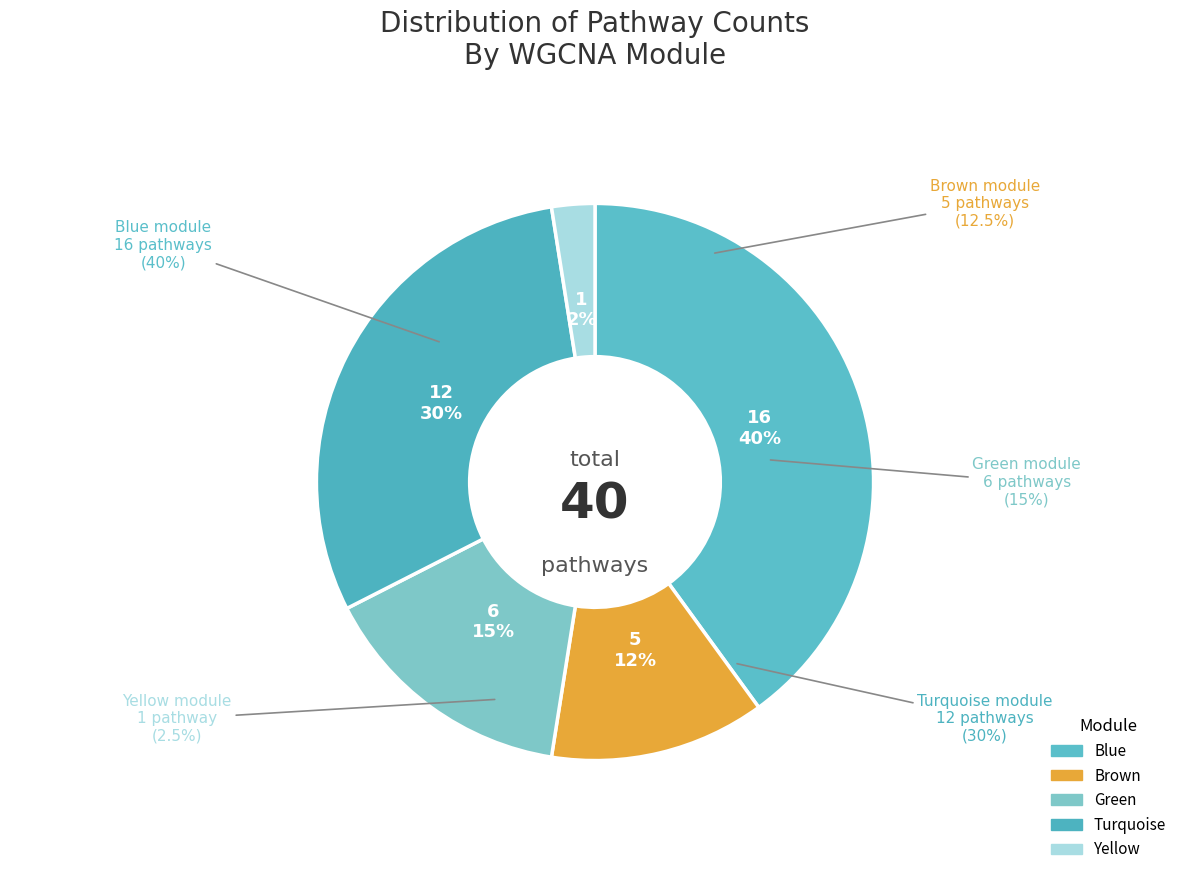

Rank the categories by value from highest to lowest.

Blue, Turquoise, Green, Brown, Yellow